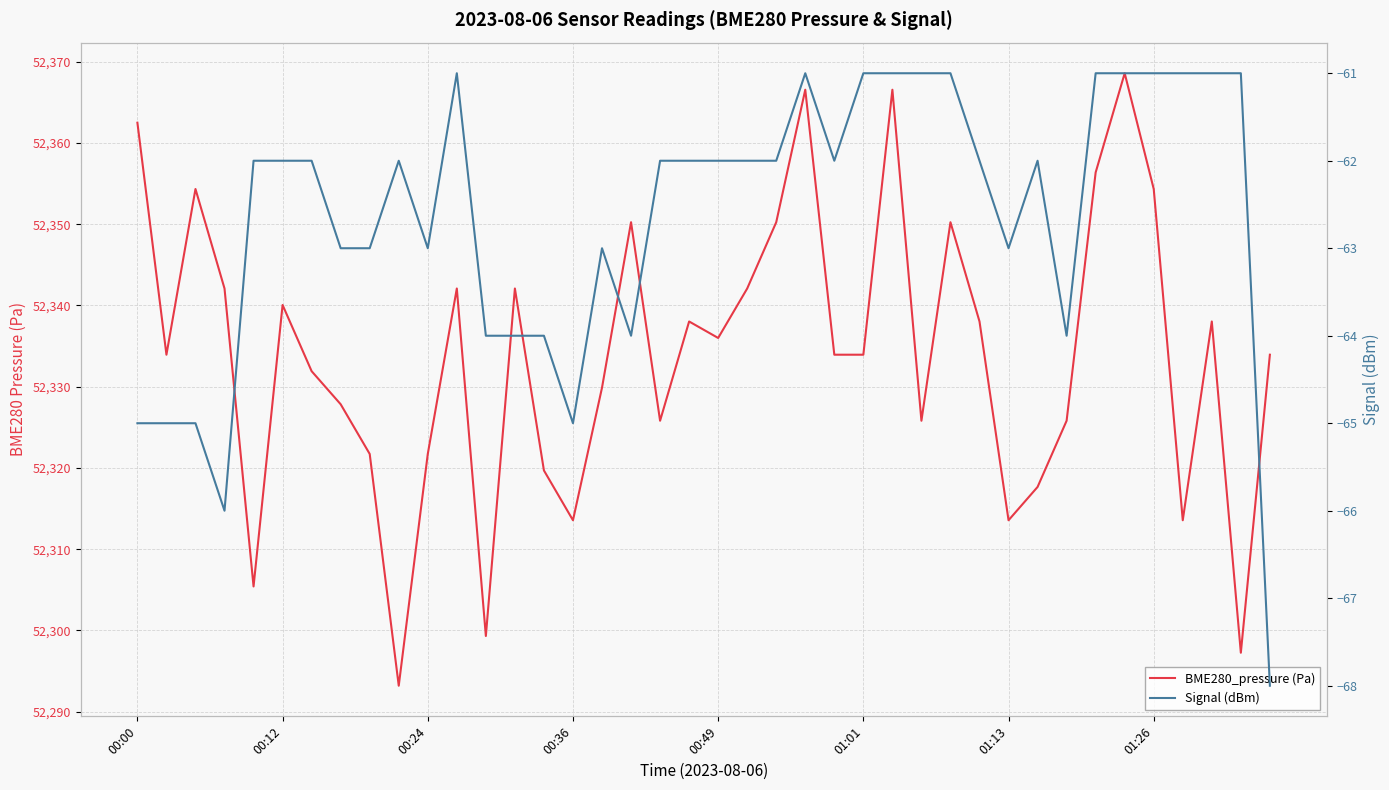

What is the sum of the Signal (dBm) values at 38 and 34?

-122.0